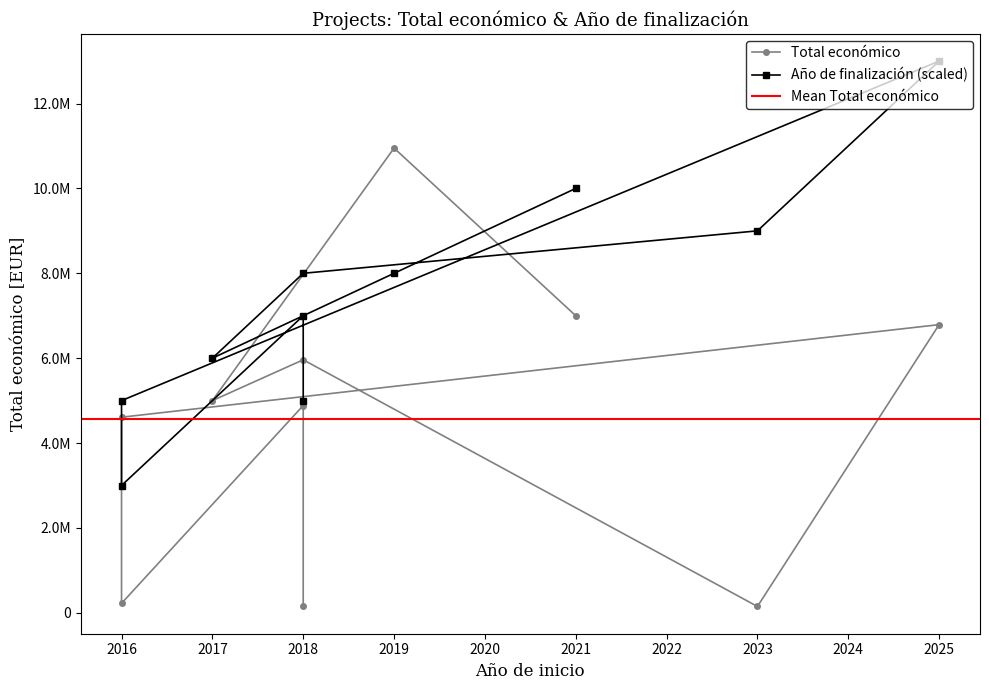

List the labels in order of Año de finalización value, largest first.

2025, 2021, 2023, 2018, 2019, 2018, 2017, 2018, 2016, 2016